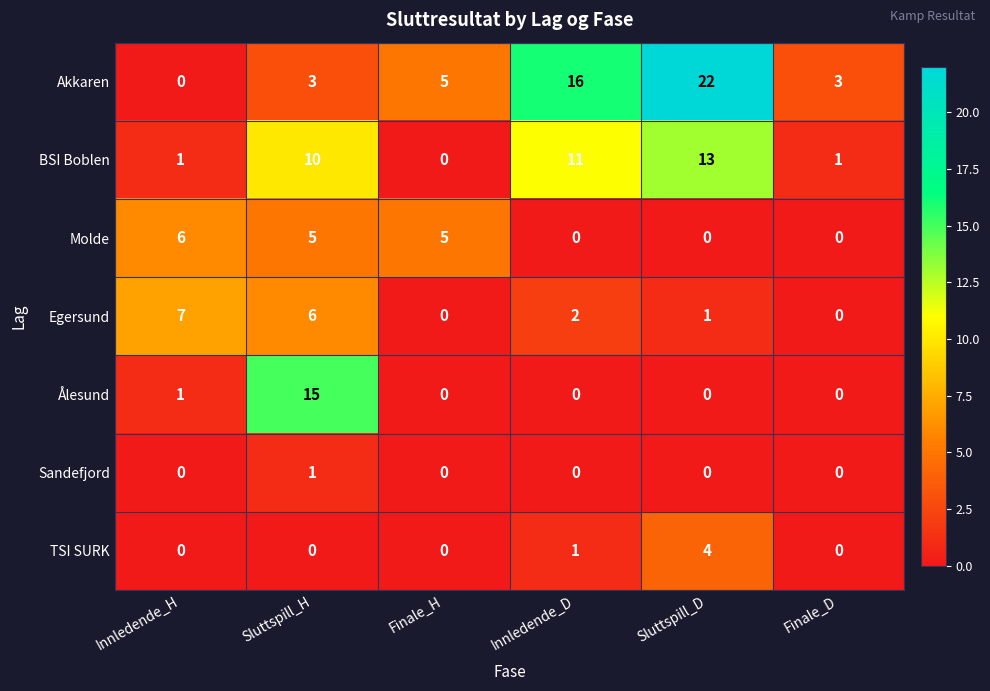

What is the total value across all series at Finale_D?

4